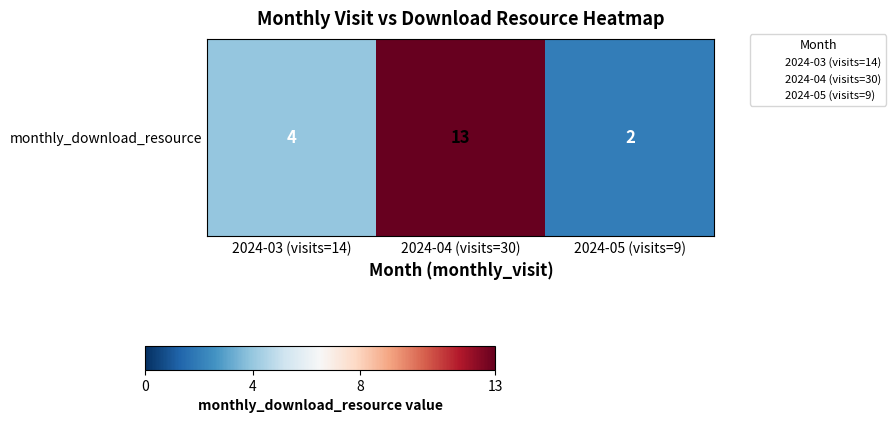

What is the change in value from 2024-03 (visits=14) to 2024-05 (visits=9)?

-2